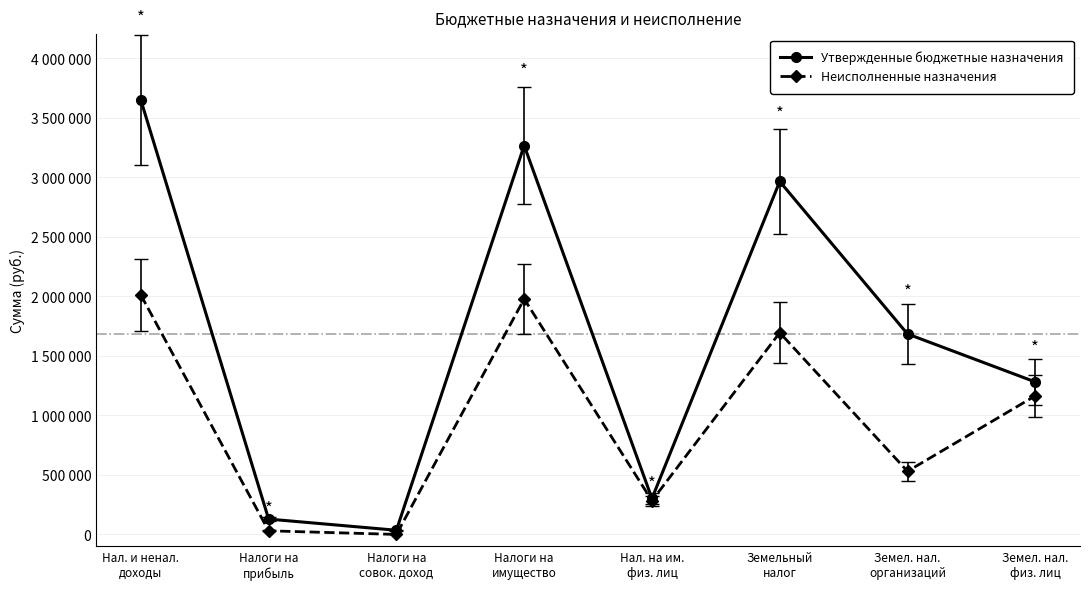

What is the label of the 6th point from the right?

Налоги на
совок. доход